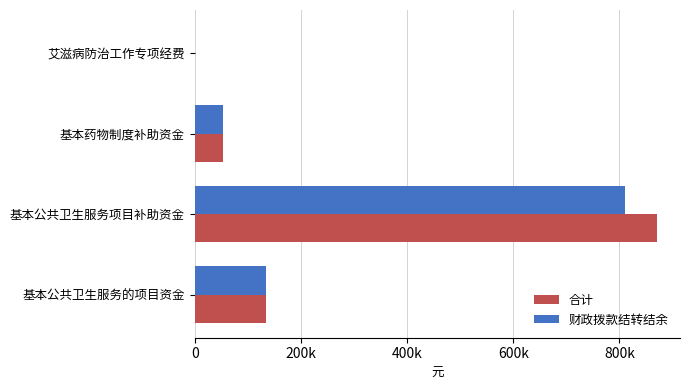

Rank the series by their maximum value, from lowest to highest.

财政拨款结转结余, 合计